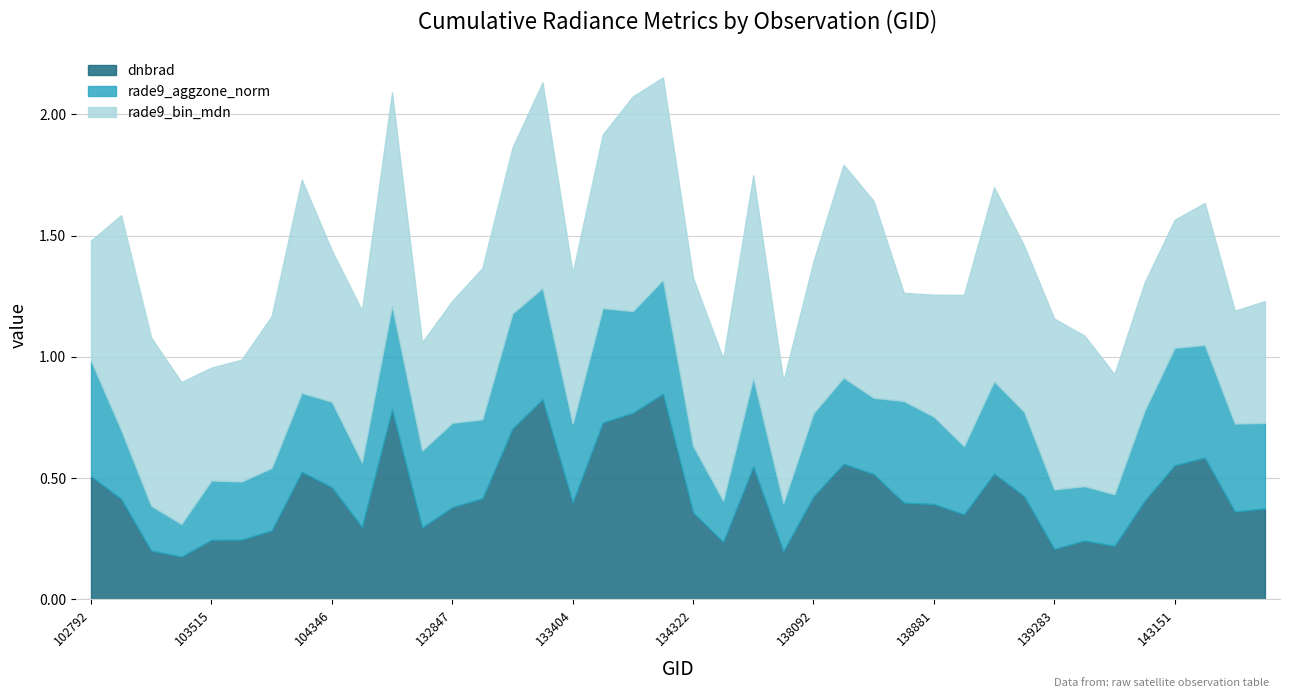

What is the average value of the dnbrad series?

0.4